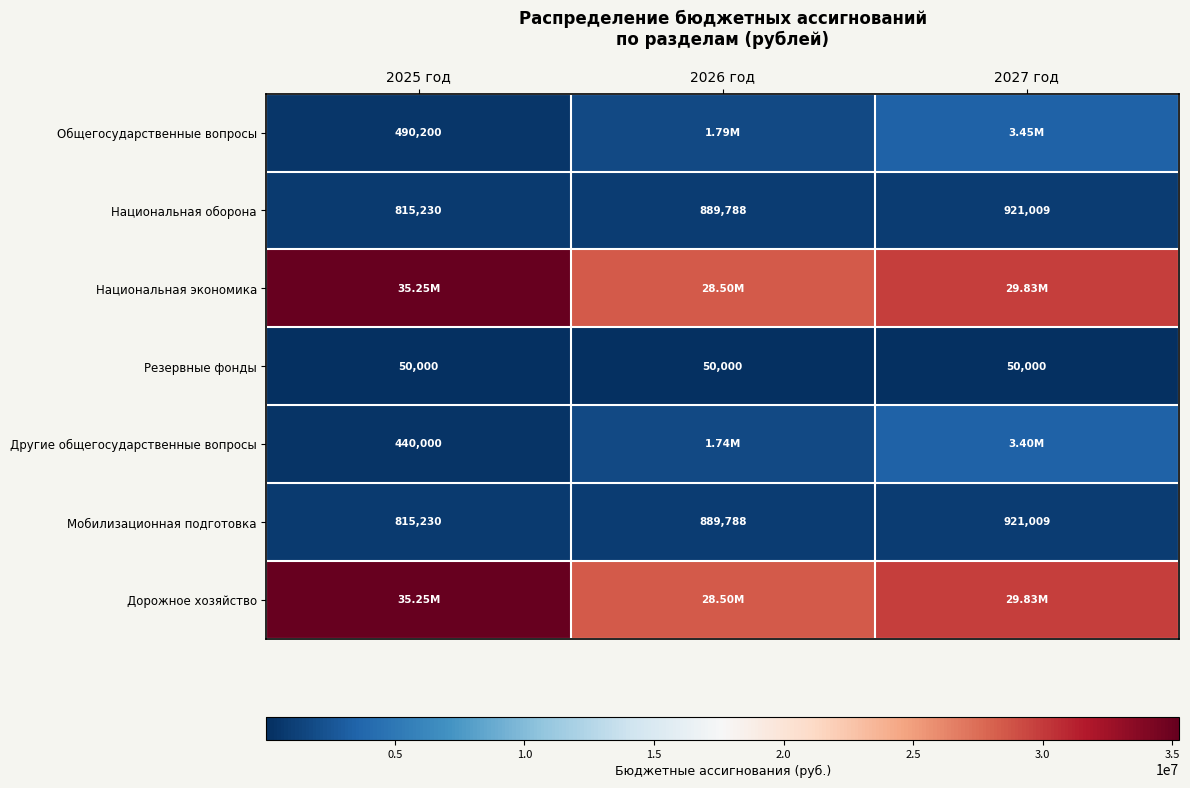

At how many categories does at least one series exceed 32697942?

1